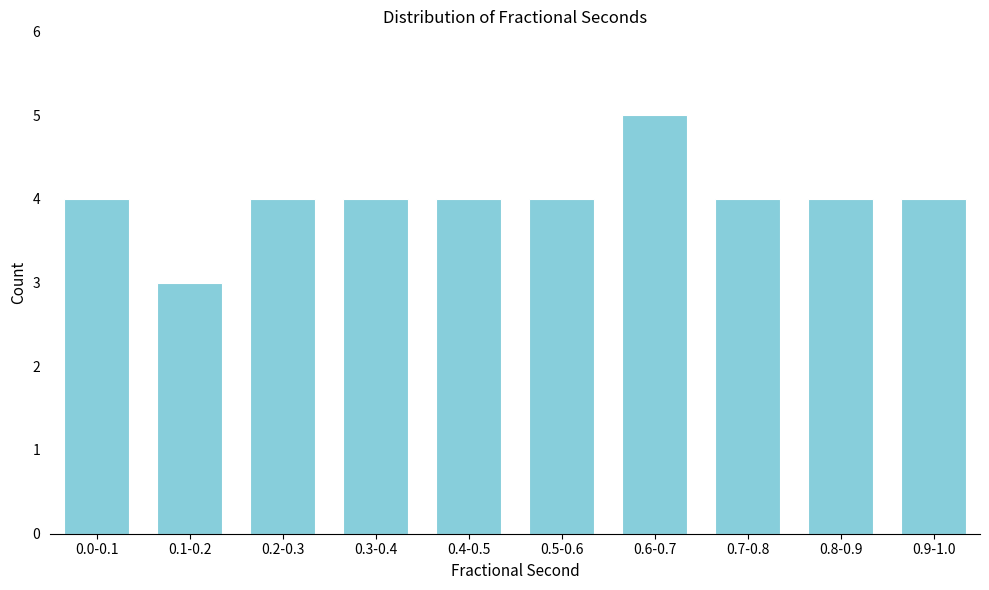

Reading right to left, what are all the values shown in this chart?

0.9-1.0=4	0.8-0.9=4	0.7-0.8=4	0.6-0.7=5	0.5-0.6=4	0.4-0.5=4	0.3-0.4=4	0.2-0.3=4	0.1-0.2=3	0.0-0.1=4